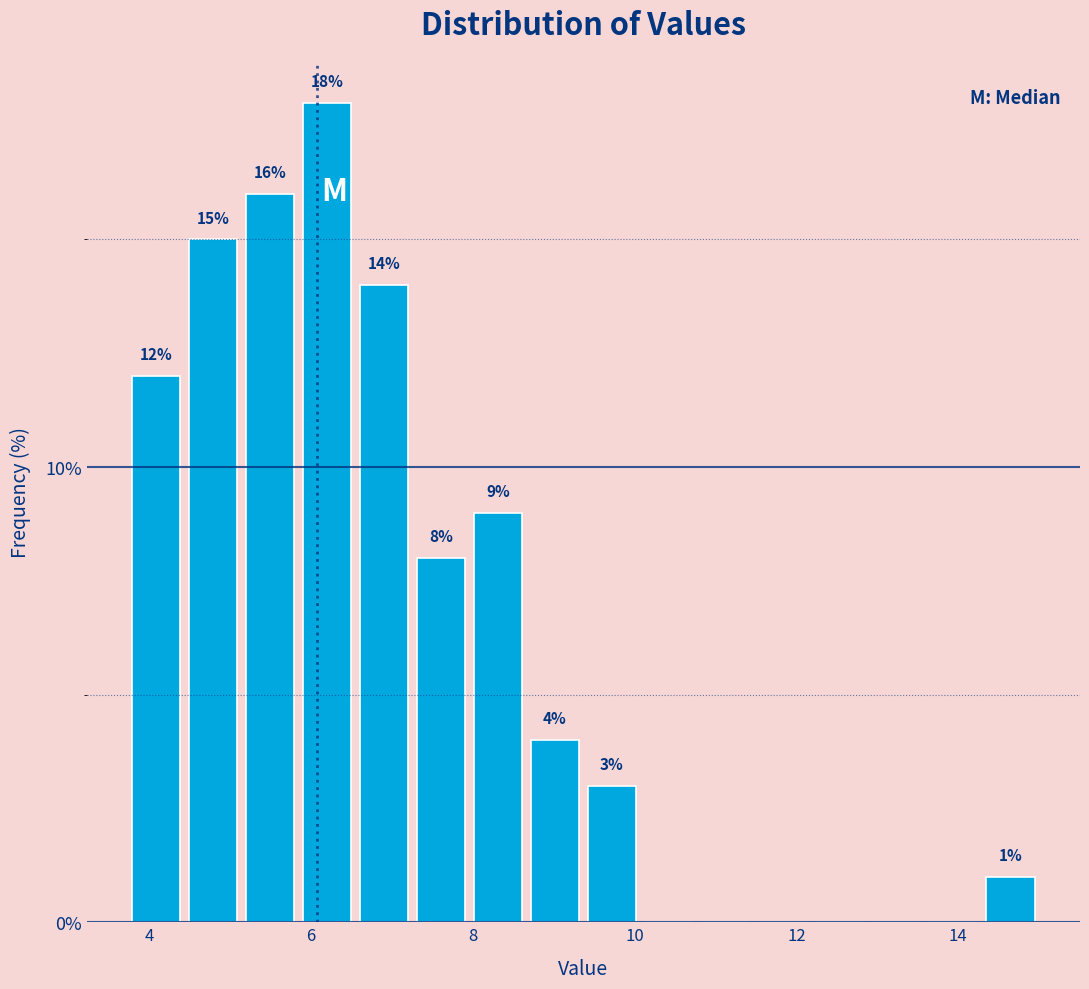

Read against the x-axis, roughly where is the centre of the tallest bar?

6.2